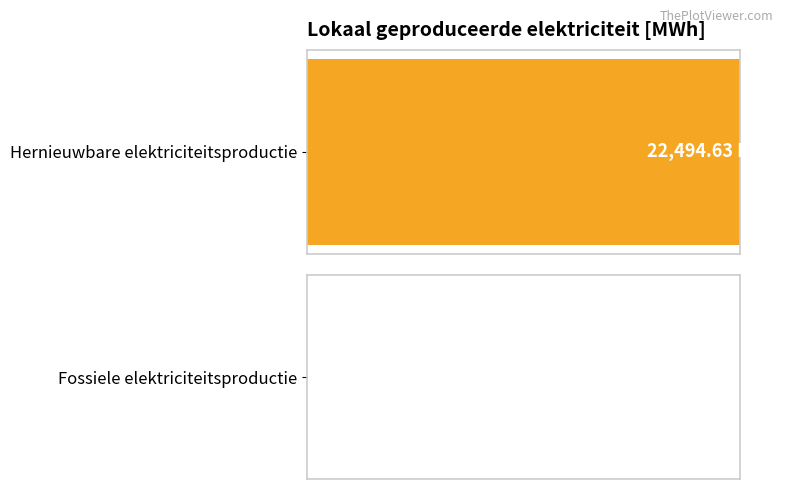

What are all the series names shown in the legend?

Hernieuwbare elektriciteitsproductie, Fossiele elektriciteitsproductie